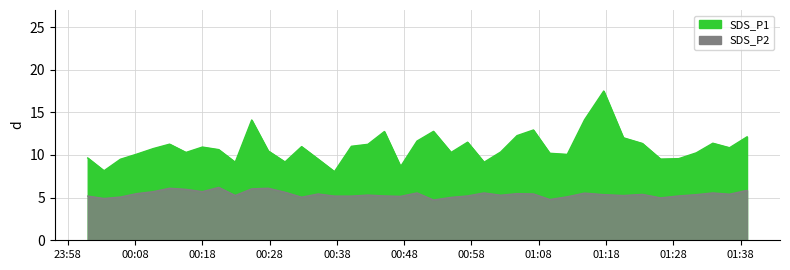

In SDS_P1, how many points are higher than both neighbors (excluding endpoints)?

10